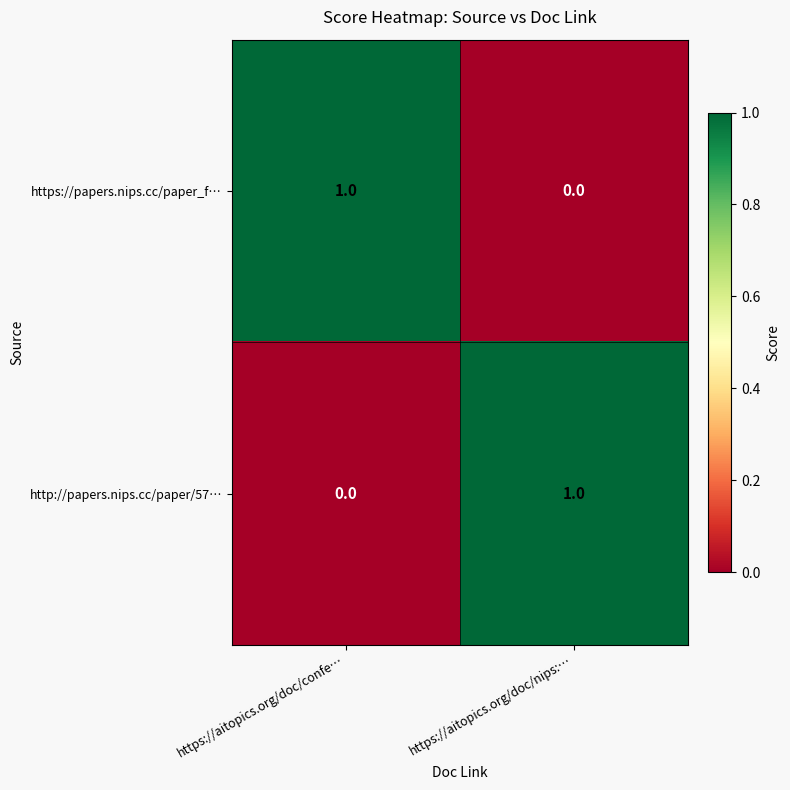

The value of http://papers.nips.cc/paper/57… at https://aitopics.org/doc/confe… is 0. True or false?

True